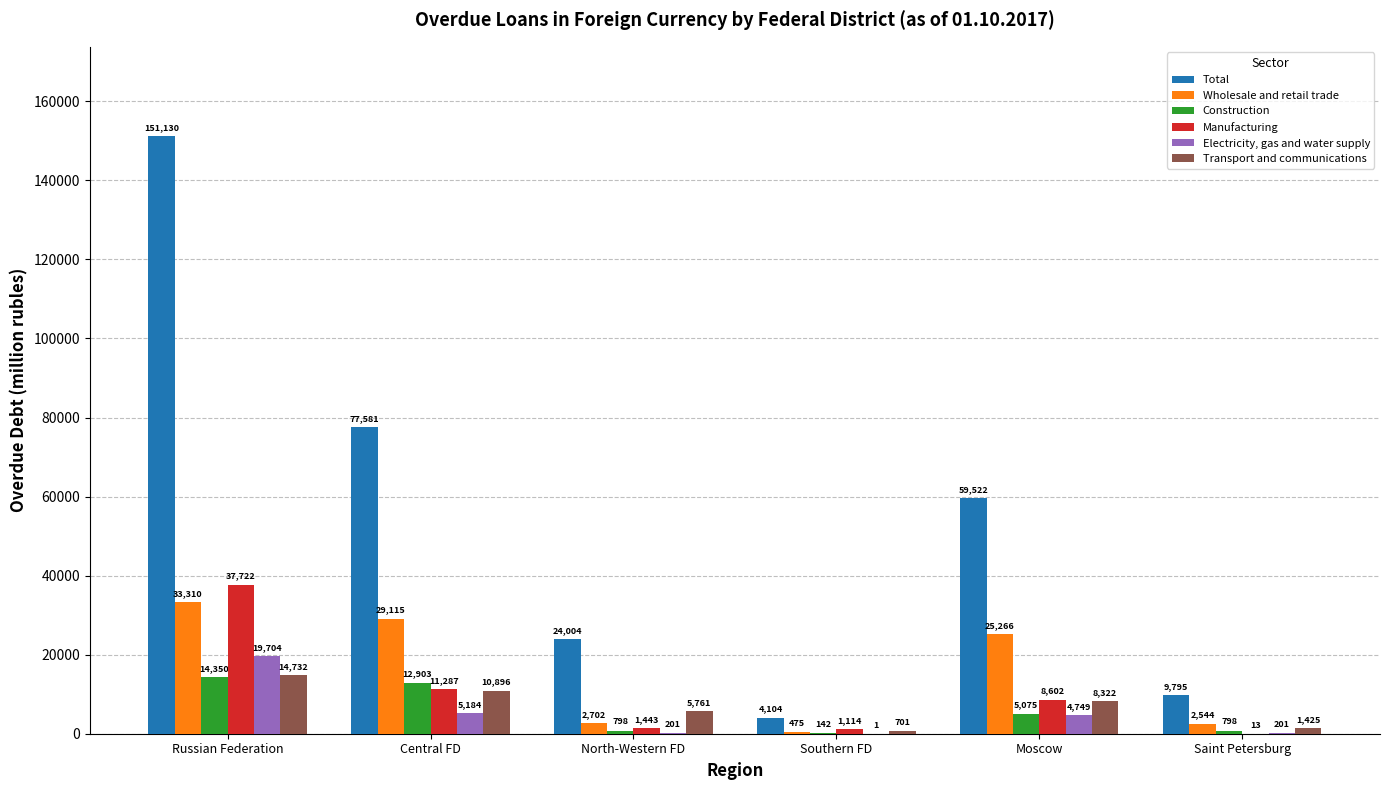

Is it true that Transport and communications equals 14732 at Russian Federation?

True